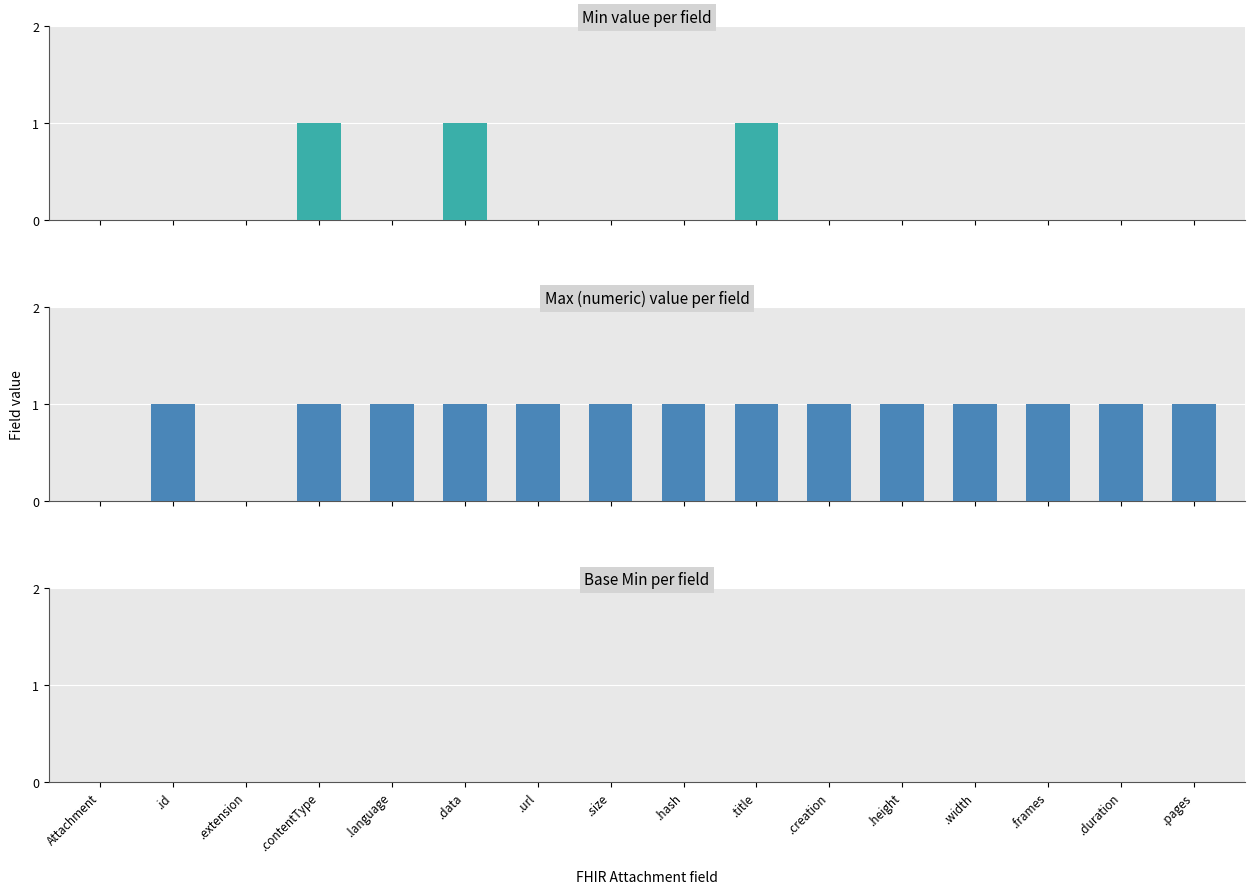

How many distinct data groups are displayed?

3